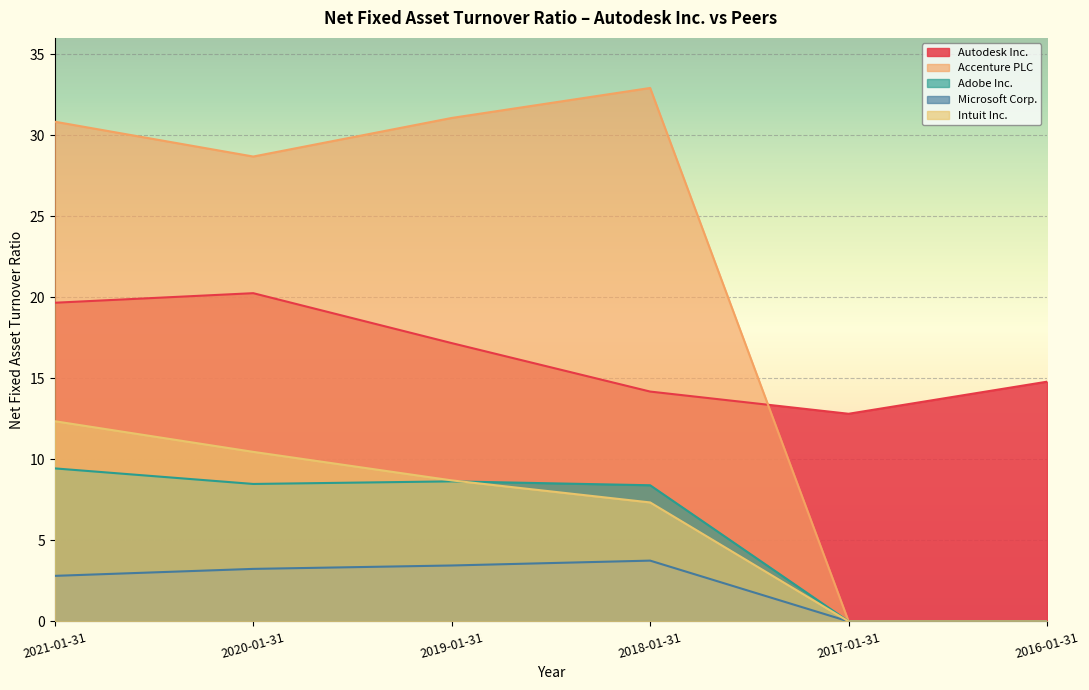

The value of Adobe Inc. at 2021-01-31 is 6.4. True or false?

False